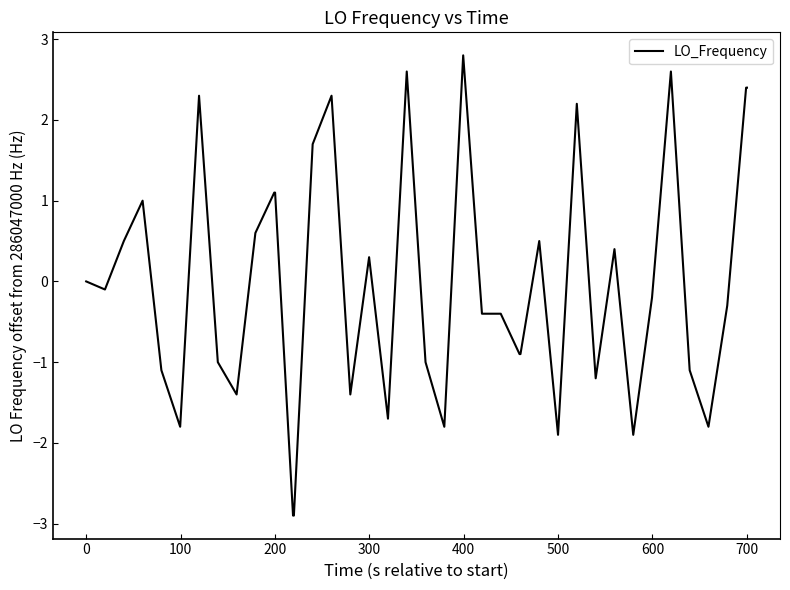

What is the minimum value shown in the chart?

-2.9